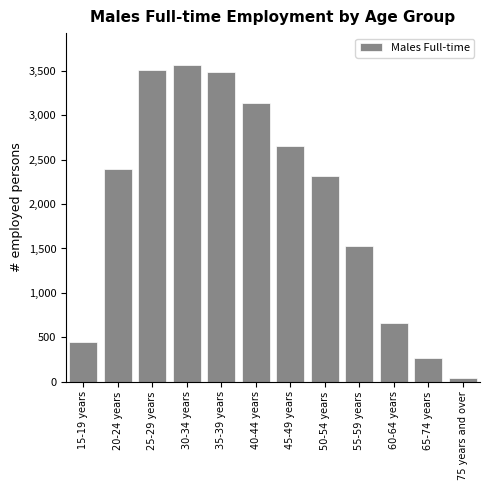

Reading left to right, transcribe all the data shown in this chart.

15-19 years=443	20-24 years=2391	25-29 years=3517	30-34 years=3571	35-39 years=3494	40-44 years=3145	45-49 years=2651	50-54 years=2318	55-59 years=1531	60-64 years=660	65-74 years=266	75 years and over=38